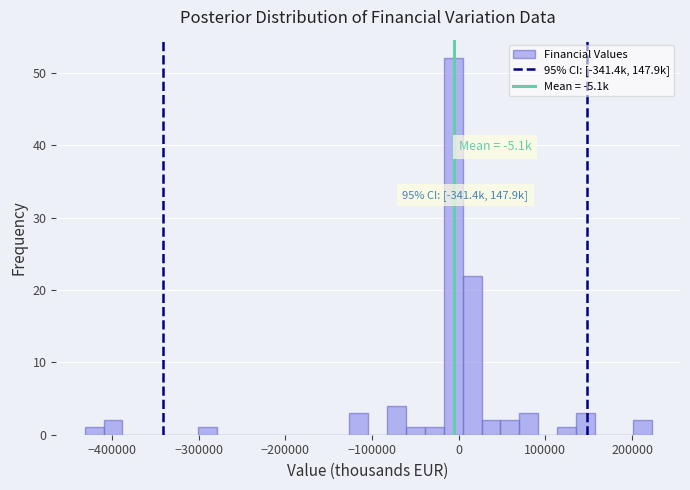

Around what value on the x-axis is the tallest bar? Give the approximate position of its centre, as read against the axis.

-10000